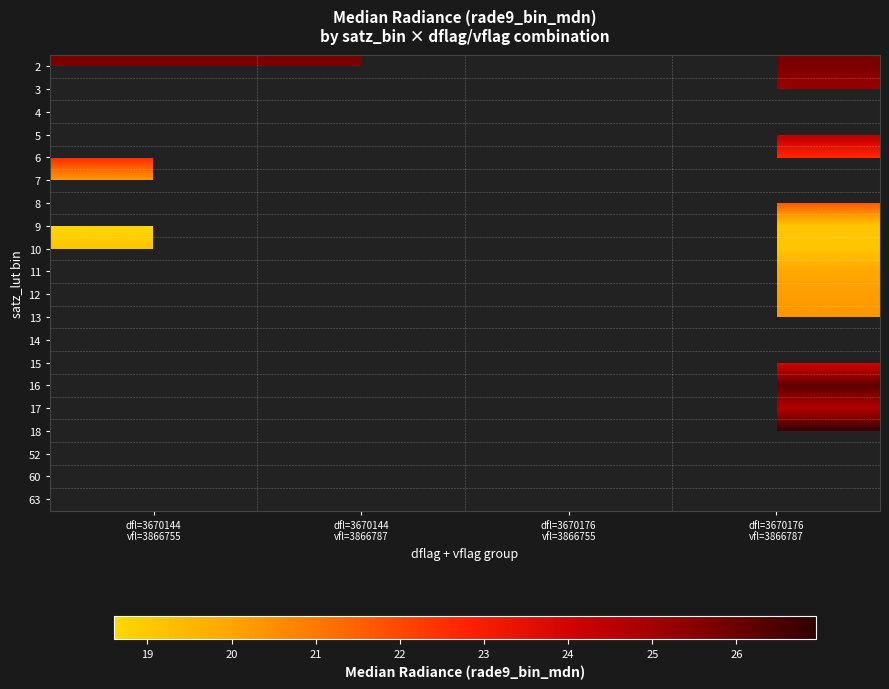

What is the smallest value displayed?

18.6